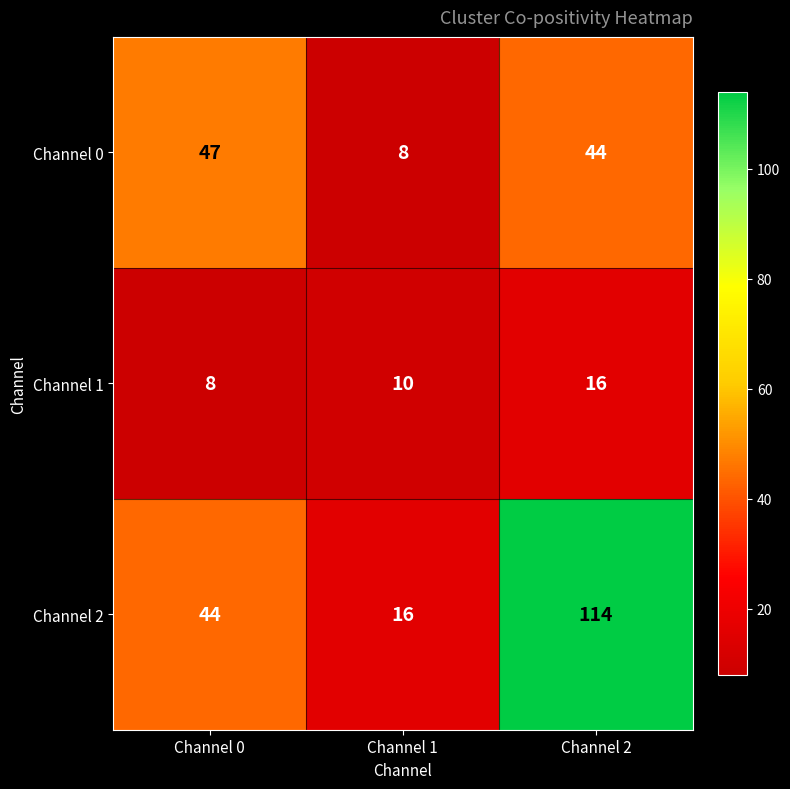

At how many categories does at least one series exceed 40?

2